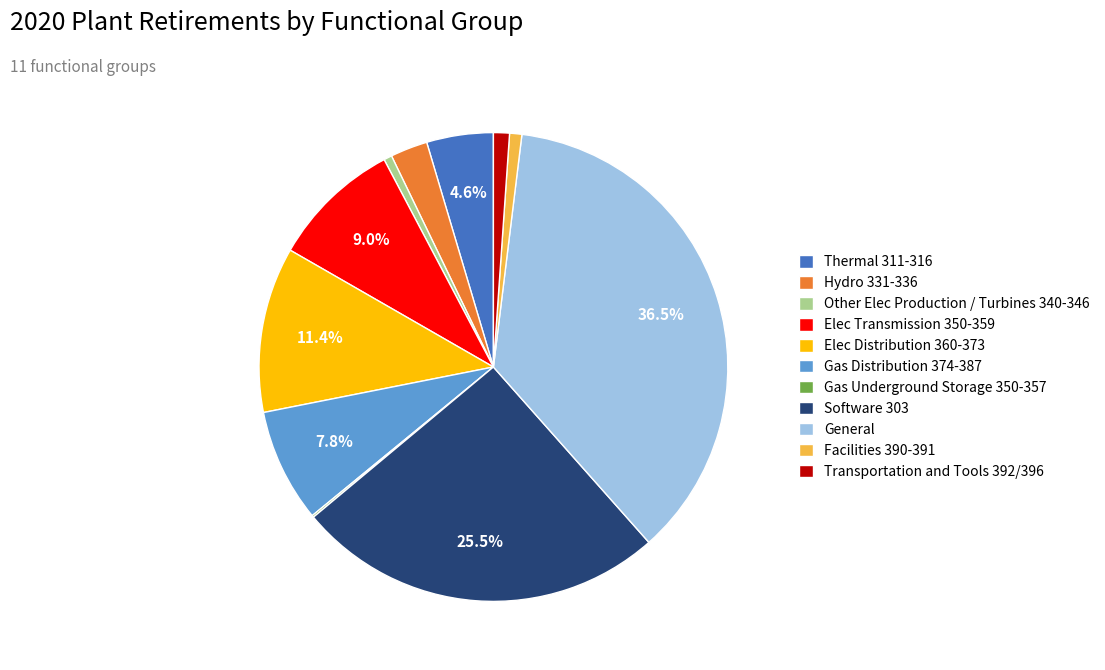

To the nearest percent, what is the difference between the largest and smallest slice percentages?

36%